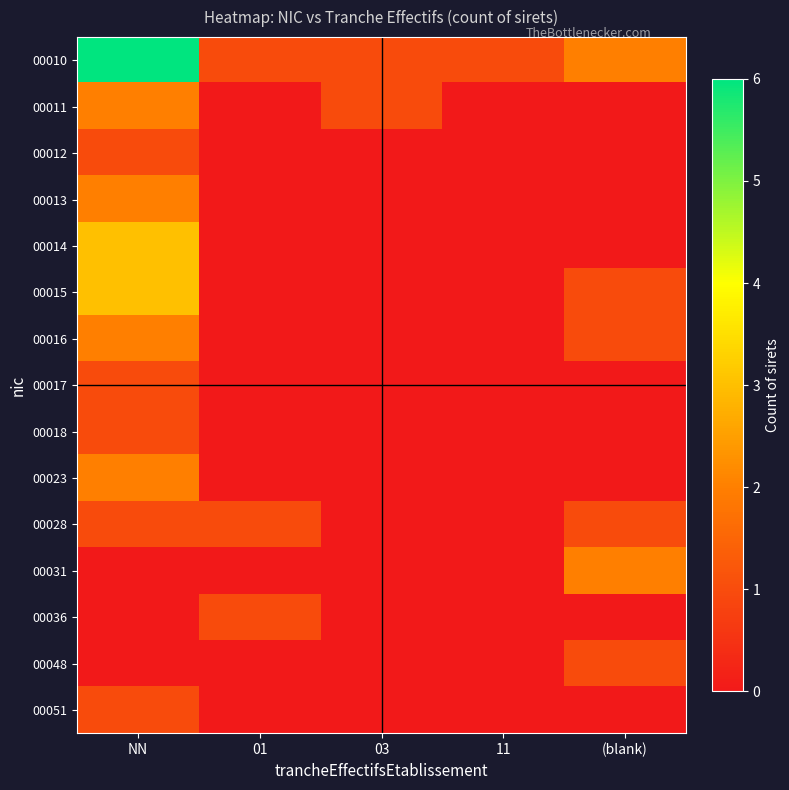

Which category has the highest value across all series?

NN